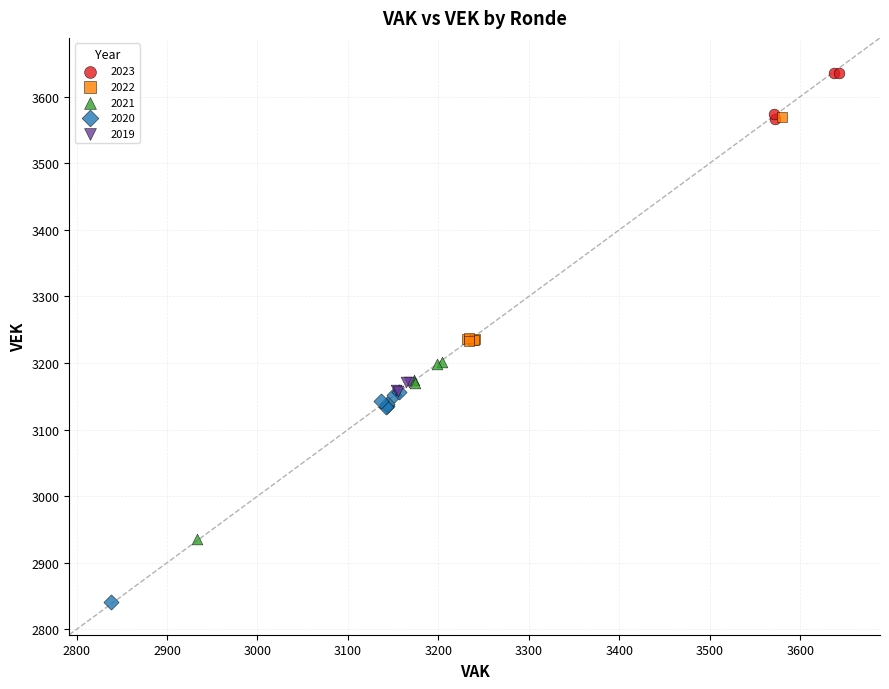

Which series contains the highest Y value?

2023